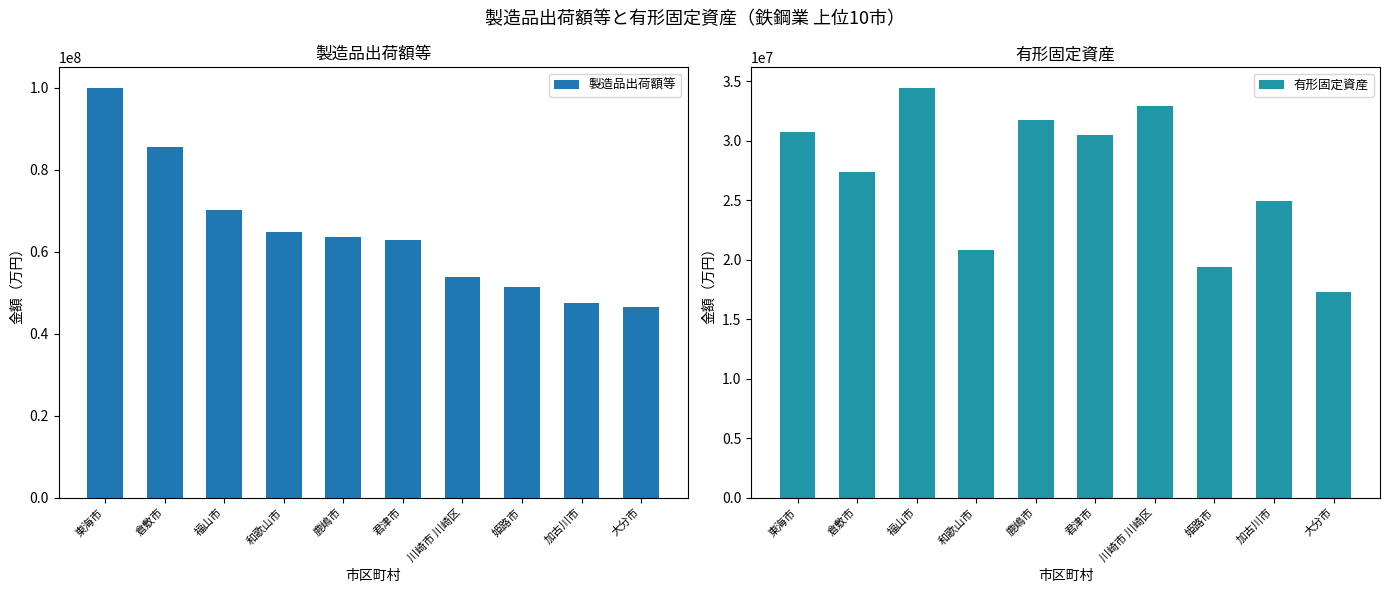

What is the label of the 6th bar from the left?

君津市